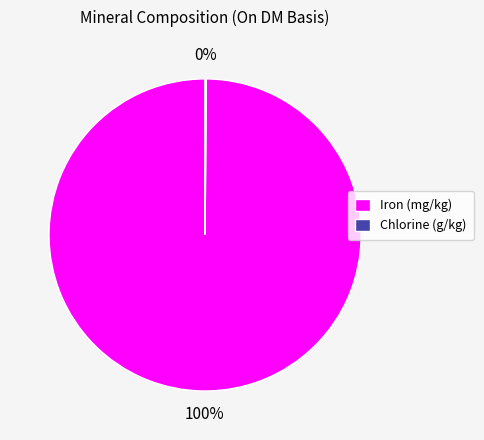

To the nearest percent, what percentage of the pie is Iron (mg/kg)?

100%